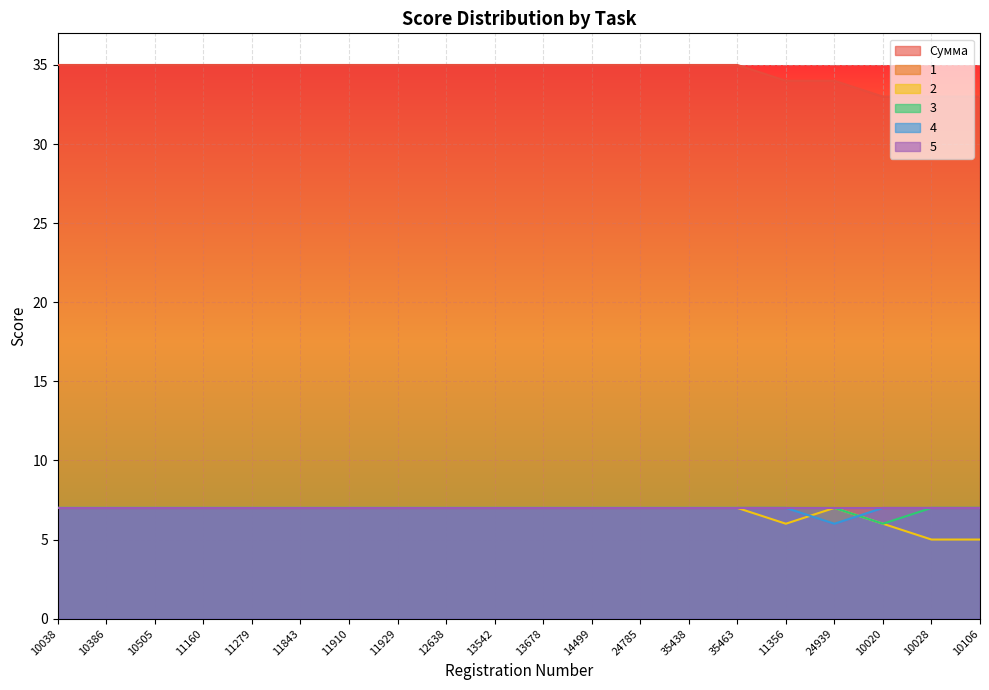

What is the value of the 4 point at the 5th from the left?

7